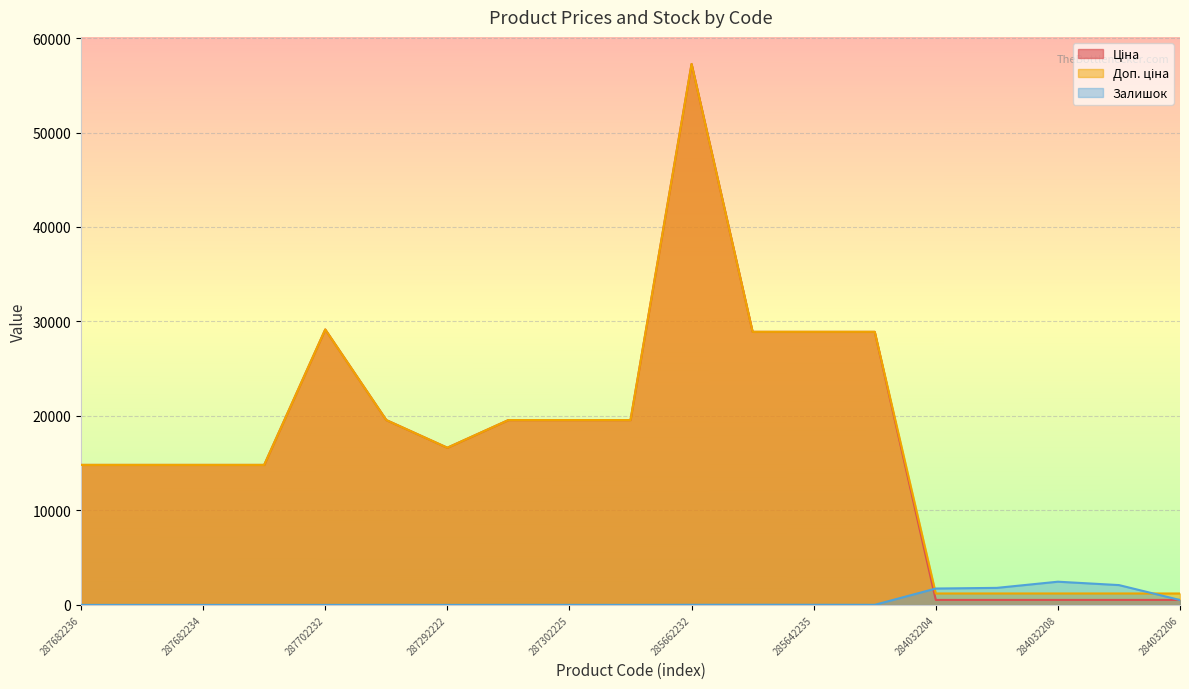

The Доп. ціна series shows 9498.7 at 287682233. True or false?

False